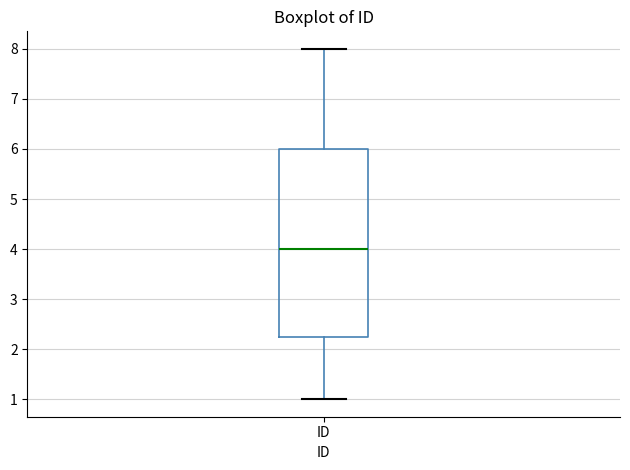

Transcribe this box plot: give where the median line is, the range the box spans, and where the two whiskers end, as read against the y-axis. The values are not printed on the chart, so give them approximately, as read against the axis.

median 4.0, box 2.3 to 6.0, whiskers 1.0 to 8.0